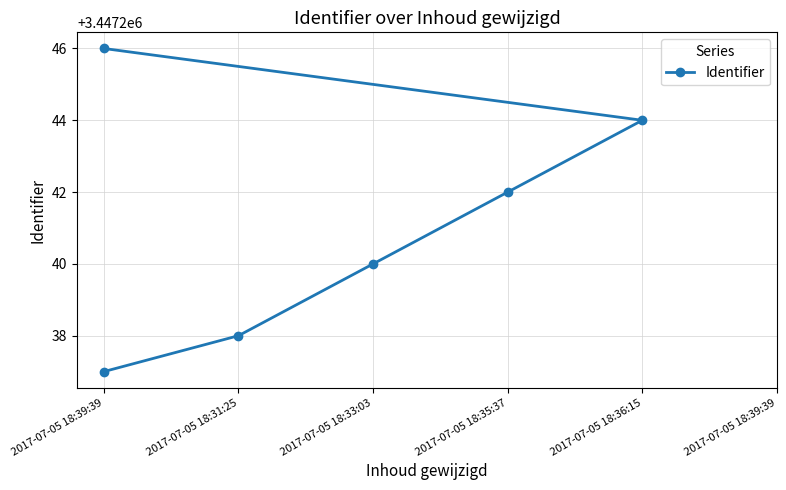

What is the approximate value at 2017-07-05 18:31:25?

3447238